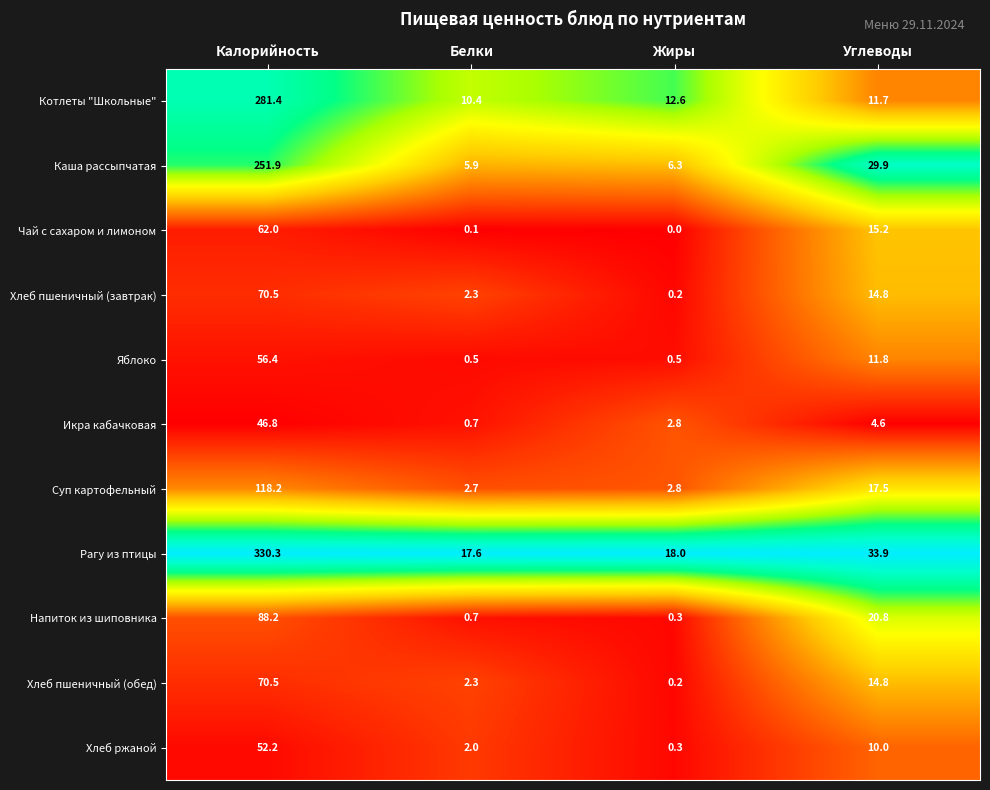

What is the minimum value for Напиток из шиповника?

0.3